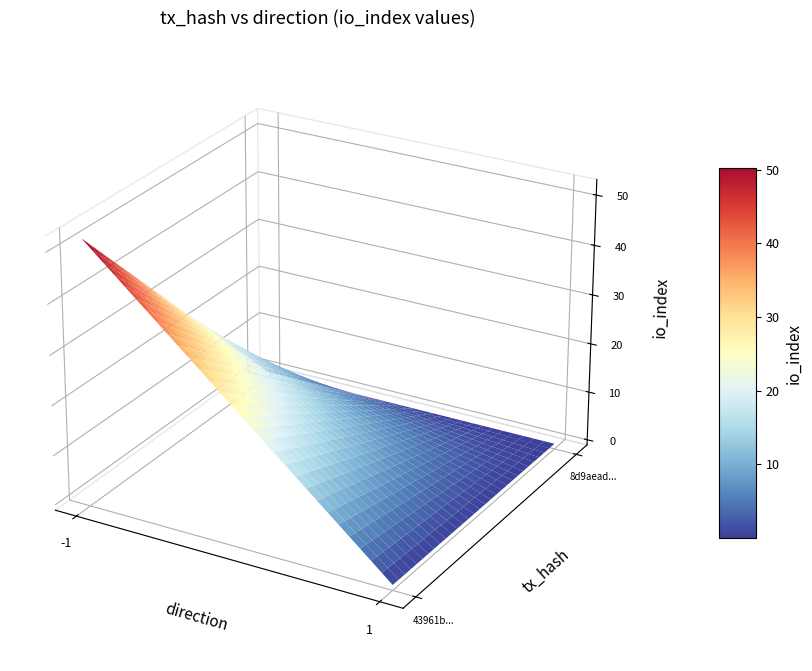

Count the 43961b317aaa6d3592dd531ede5bb0345782a1c values in the range 0 to 52.

2